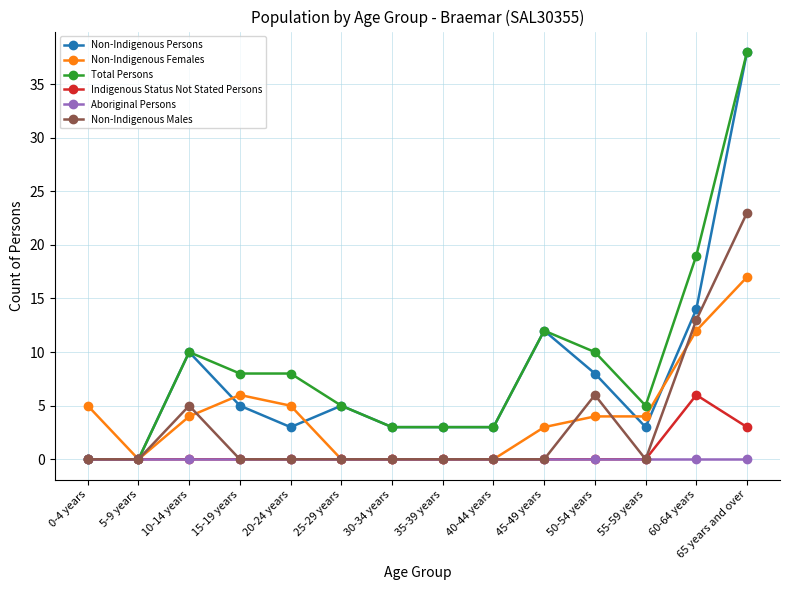

Is the value of Non-Indigenous Males at 0-4 years greater than the value of Non-Indigenous Females at 45-49 years?

No